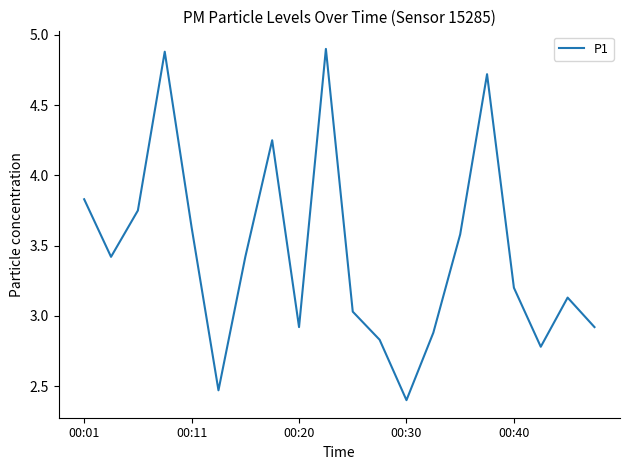

What is the greatest value displayed?

4.9